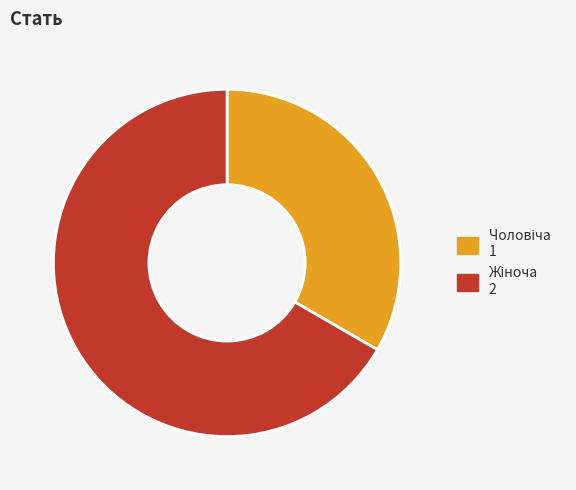

Is there any slice that represents more than half of the pie?

Yes